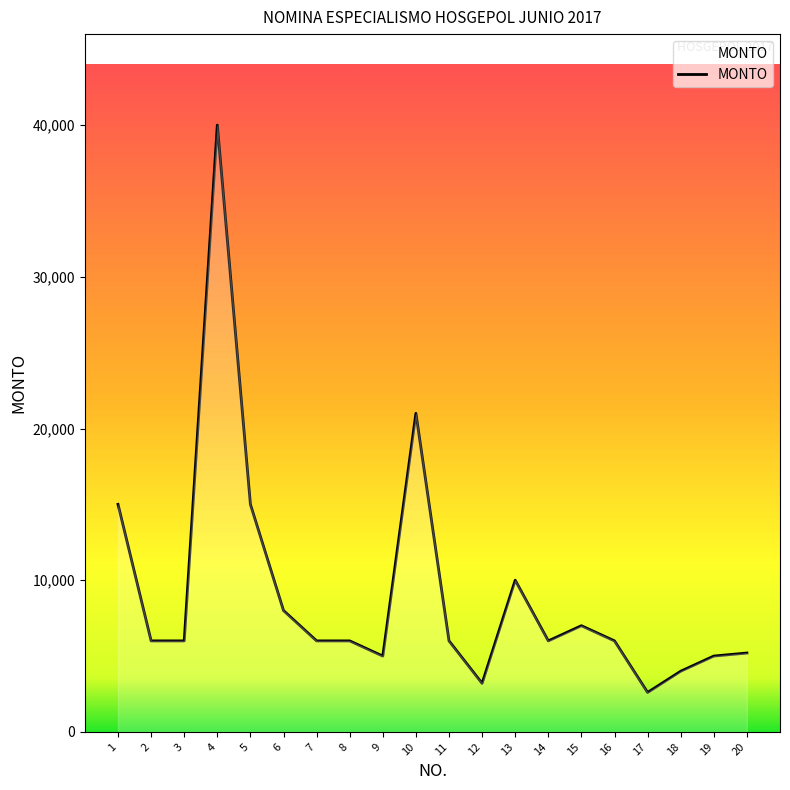

What is the sum of the values at 14 and 9?

11000